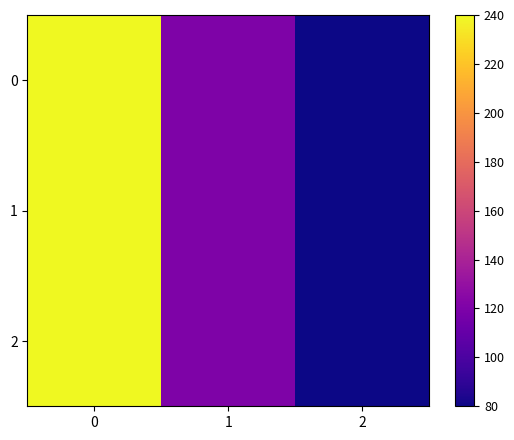

What is the total value across all series at 2?

240